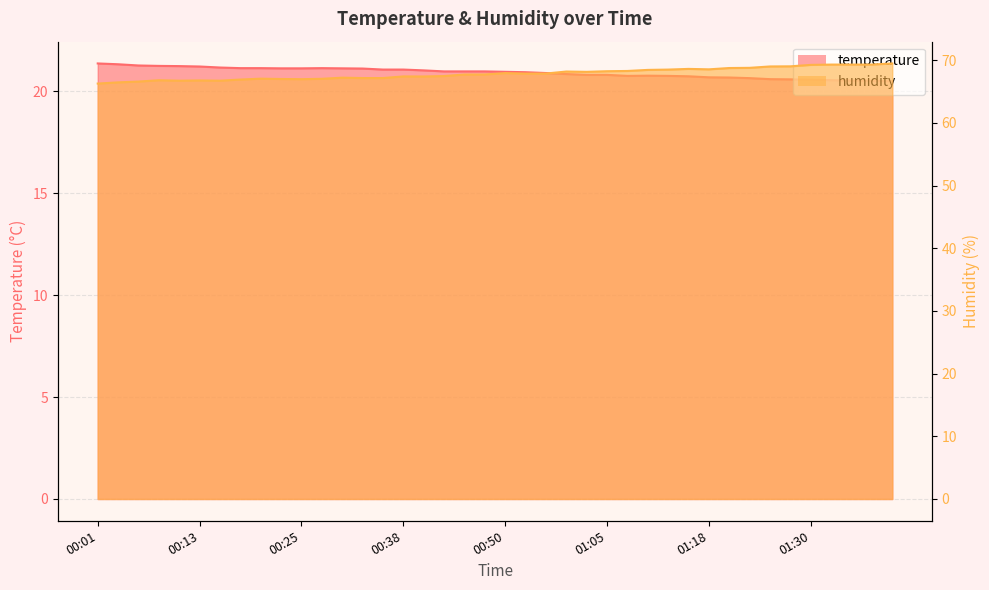

List the series in order of their overall mean, lowest first.

temperature, humidity